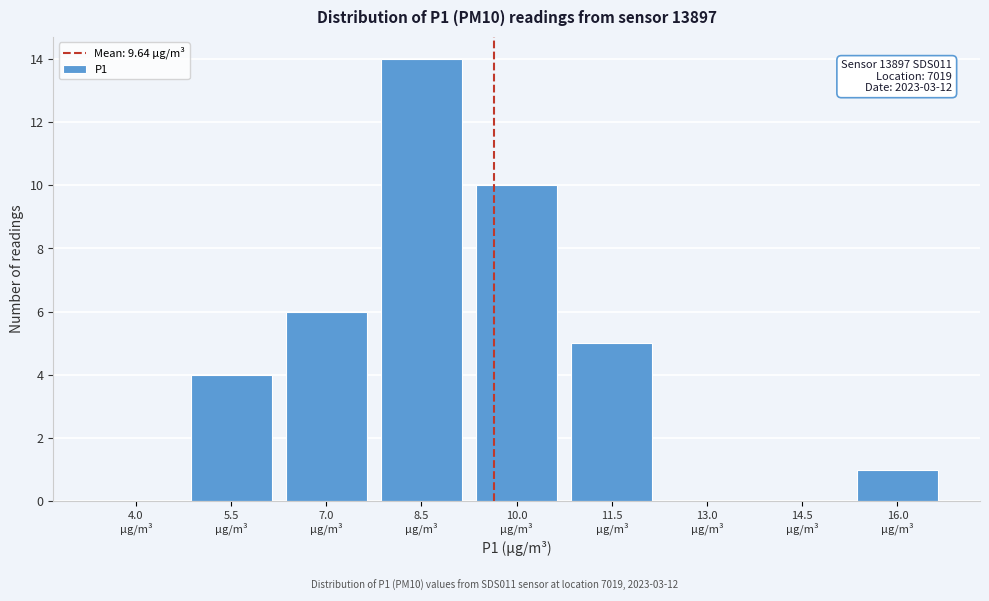

What is the maximum value shown in the chart?

14